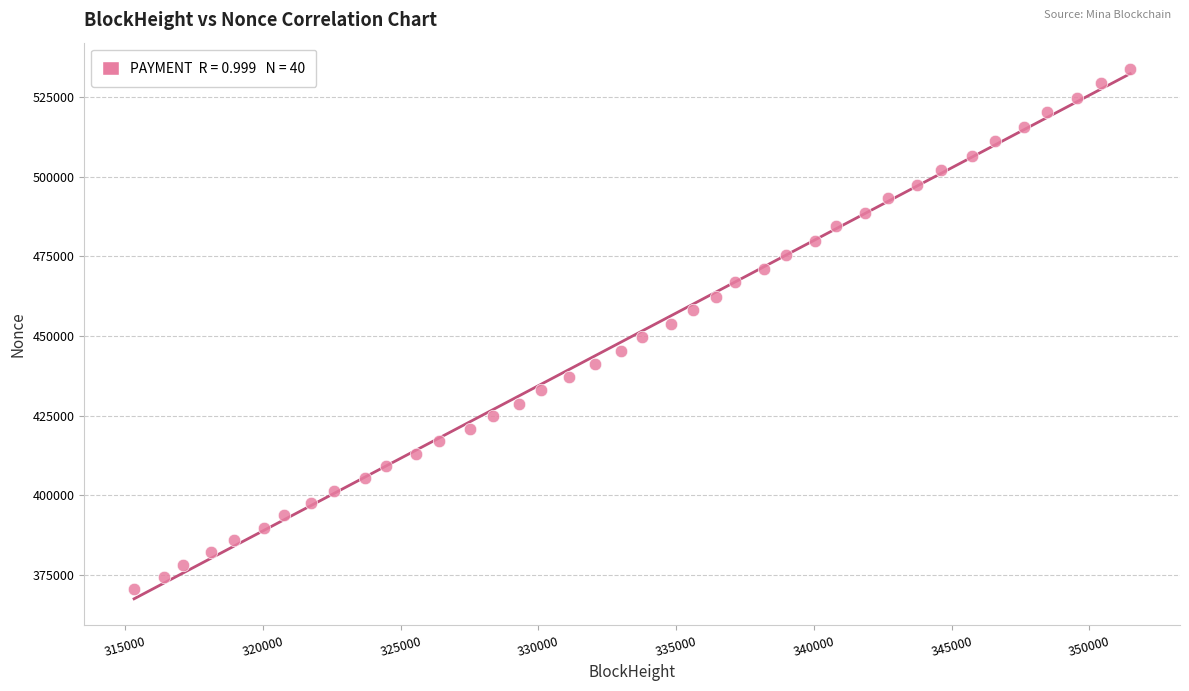

What is the range of Y values (max minus min)?

163464